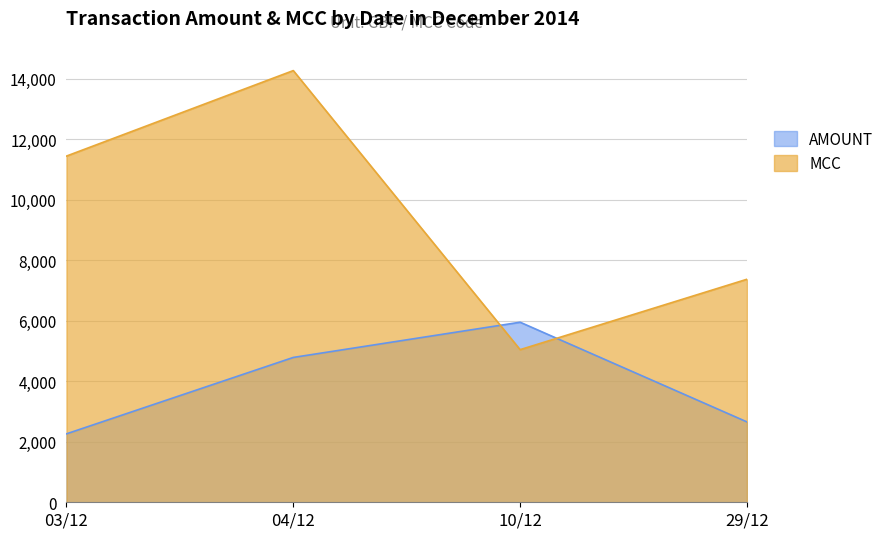

Which series ends up on top after the final intersection of AMOUNT and MCC?

MCC